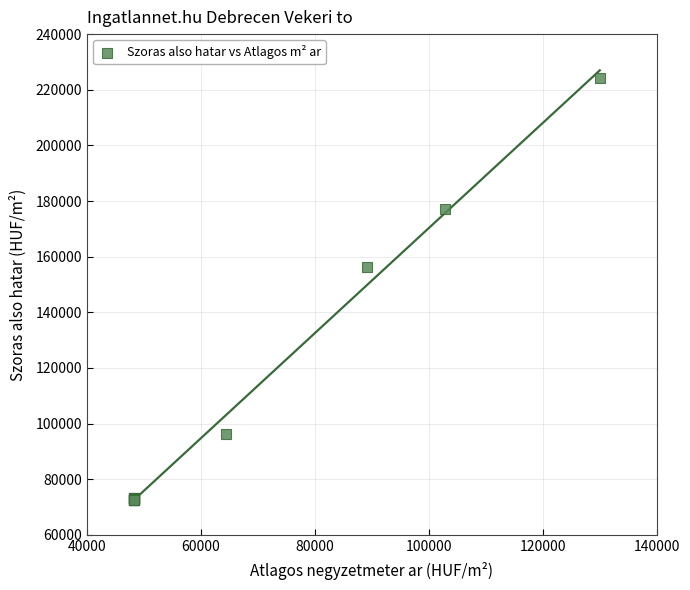

What Y value in the scatter plot is closest to 148260?

156171